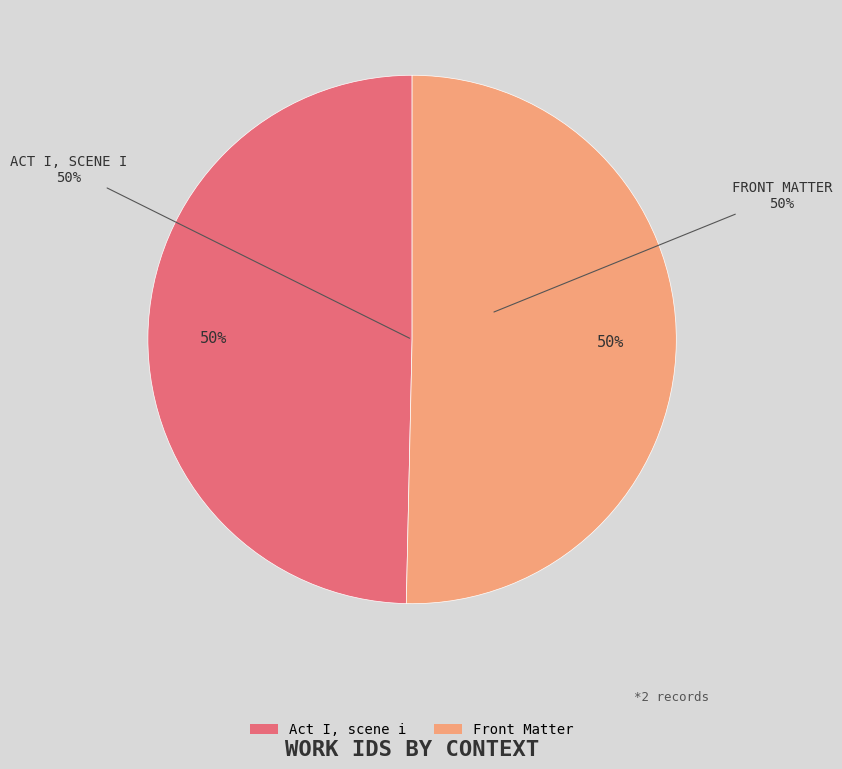

What is the majority slice?

Front Matter